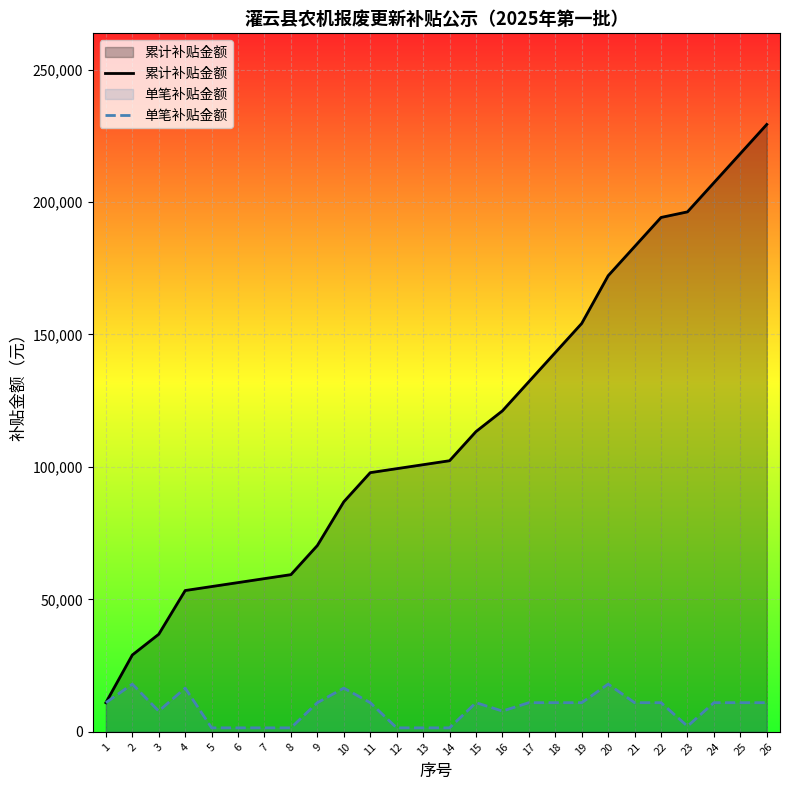

What is the sum of the 单笔补贴金额 values at 26 and 16?

18830